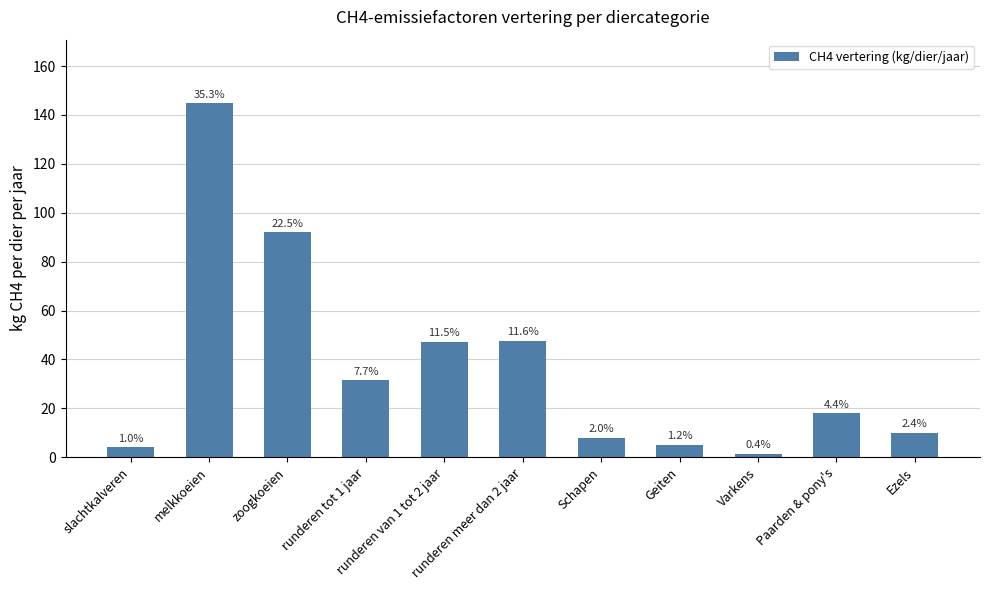

How many bars are there in total?

11